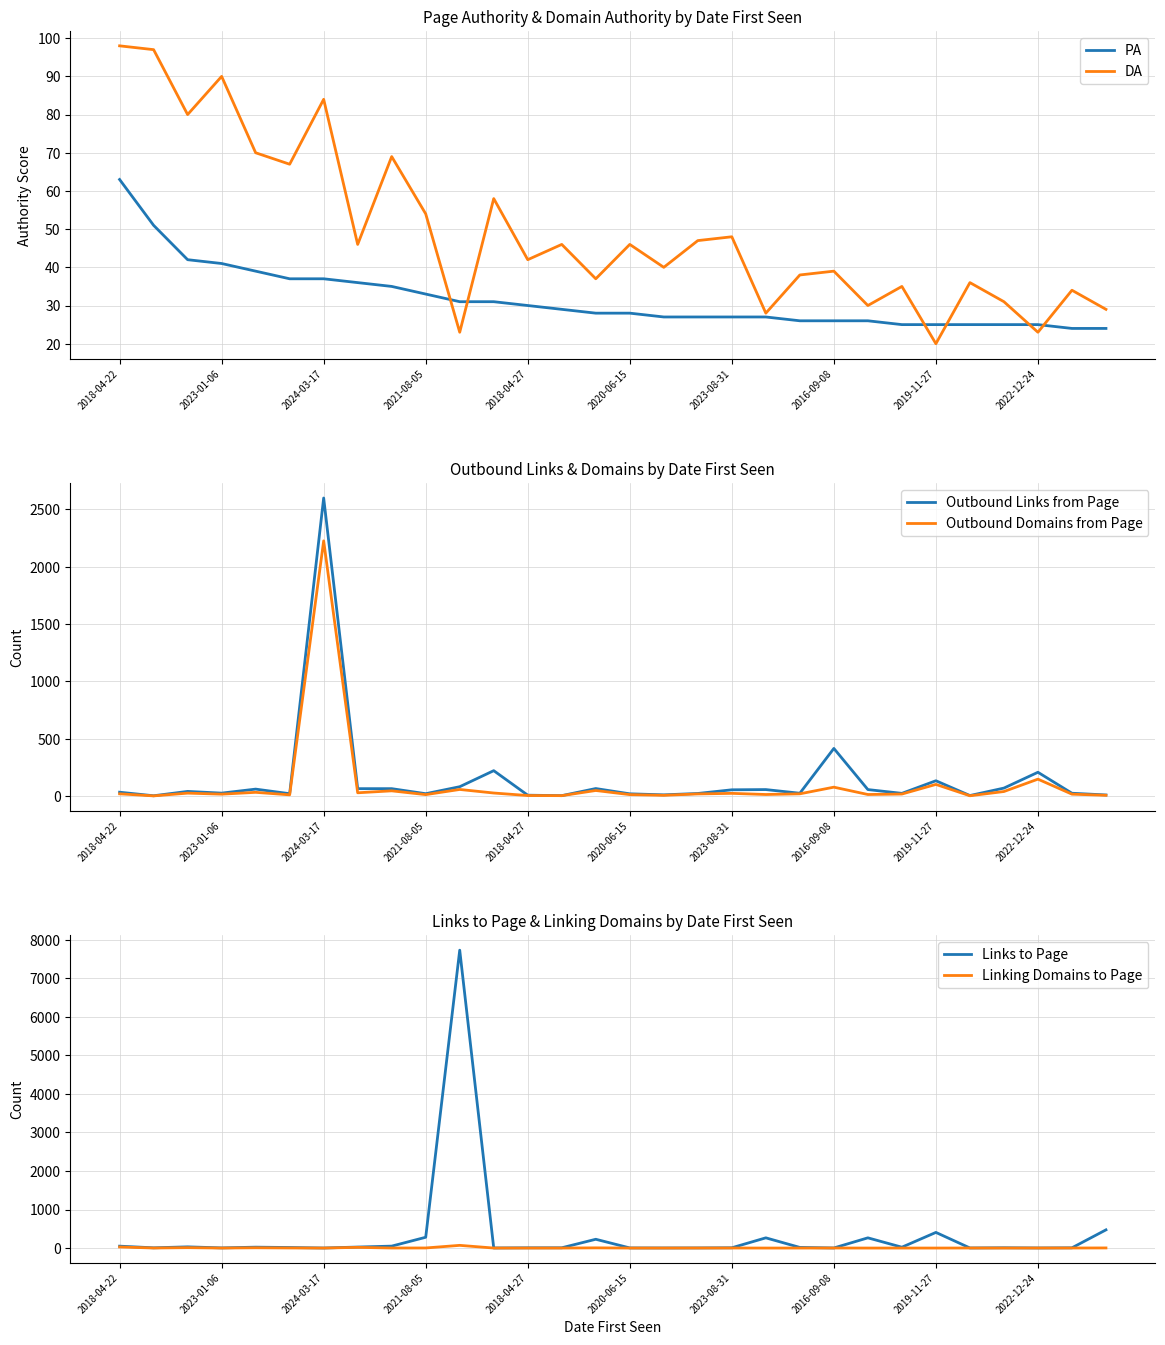

Count the number of data series in this chart.

6